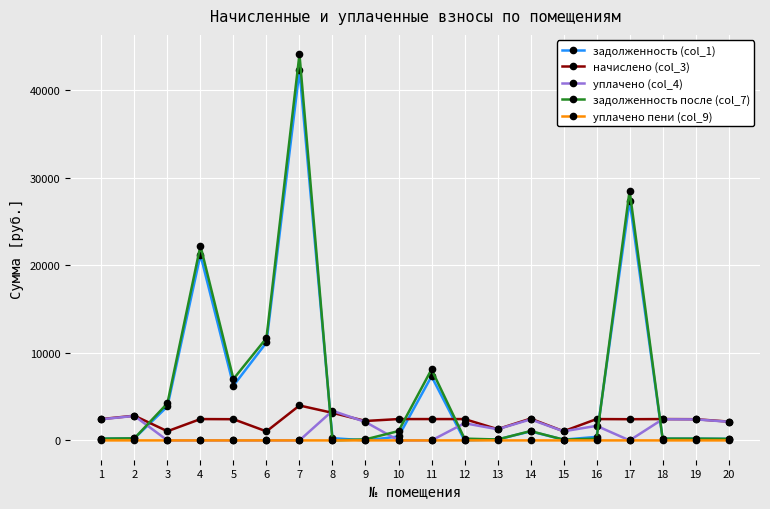

True or false: задолженность после (col_7) and начислено (col_3) intersect in this chart.

True